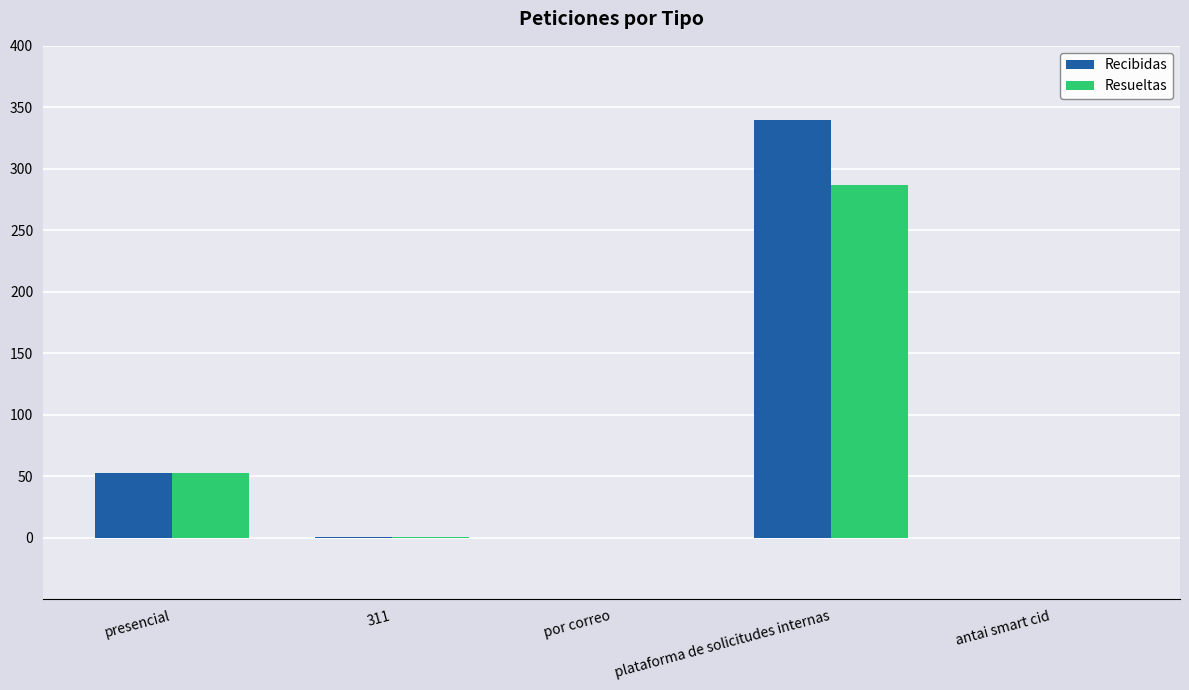

What are all the series names shown in the legend?

Recibidas, Resueltas